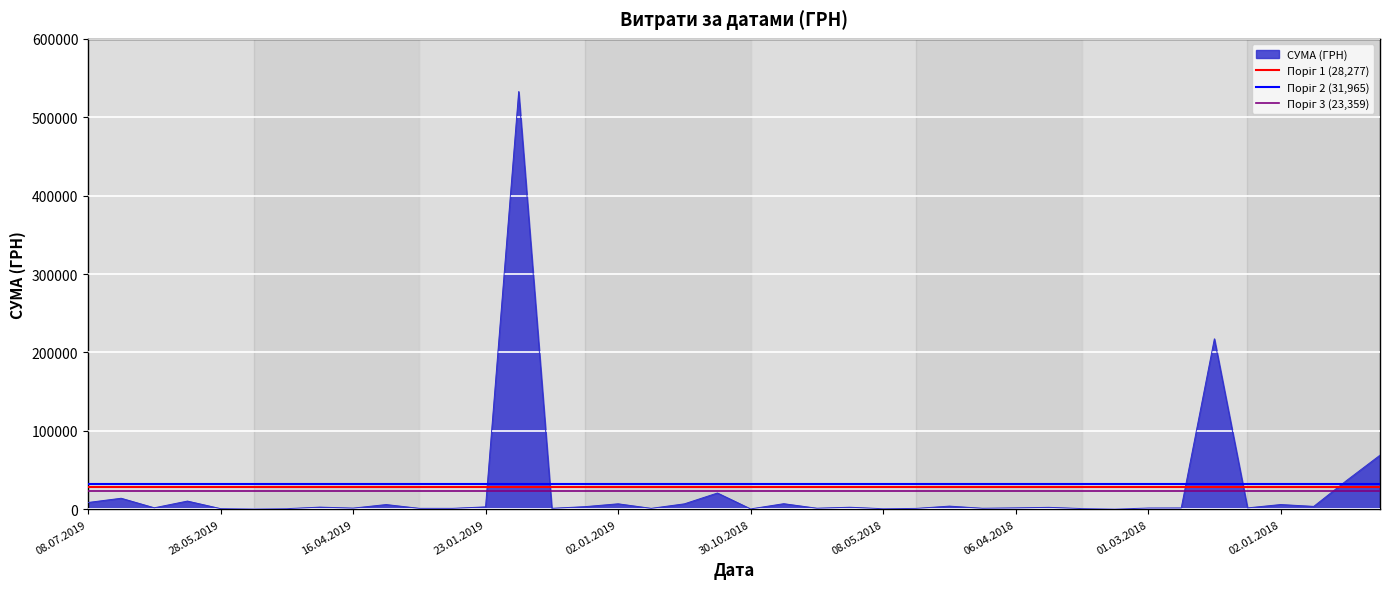

True or false: Поріг 2 (31,965) has a value of 51652.4 at 08.07.2019.

False